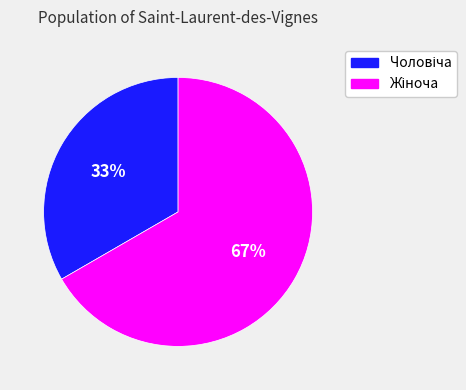

Is there any slice that represents more than half of the pie?

Yes